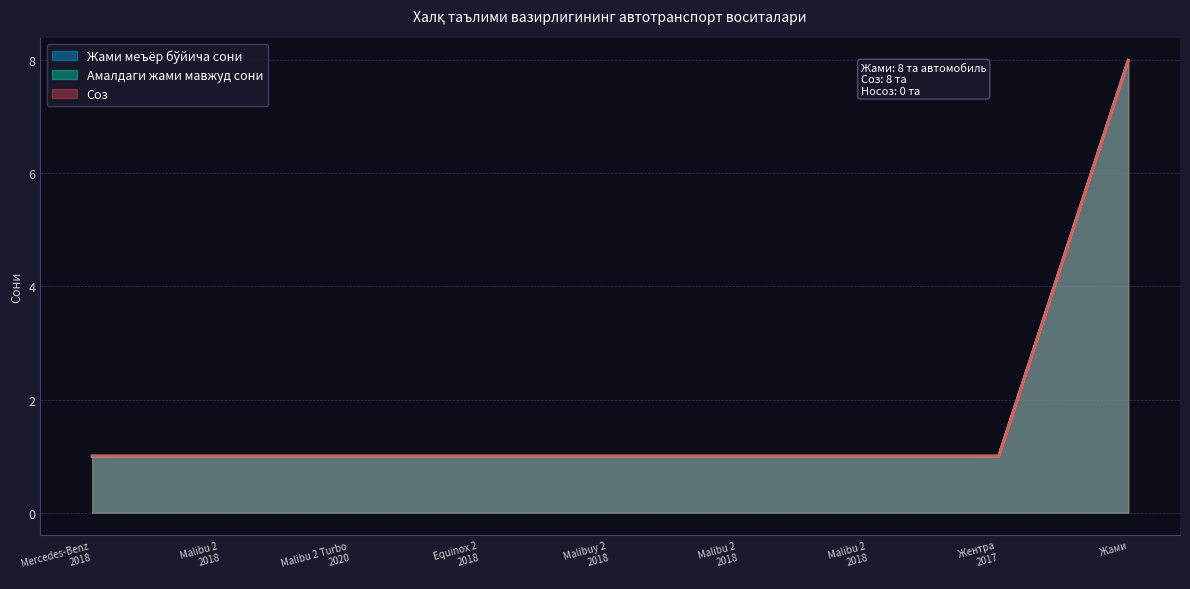

Rank the series by their maximum value, from highest to lowest.

Жами меъёр бўйича сони, Амалдаги жами мавжуд сони, Соз